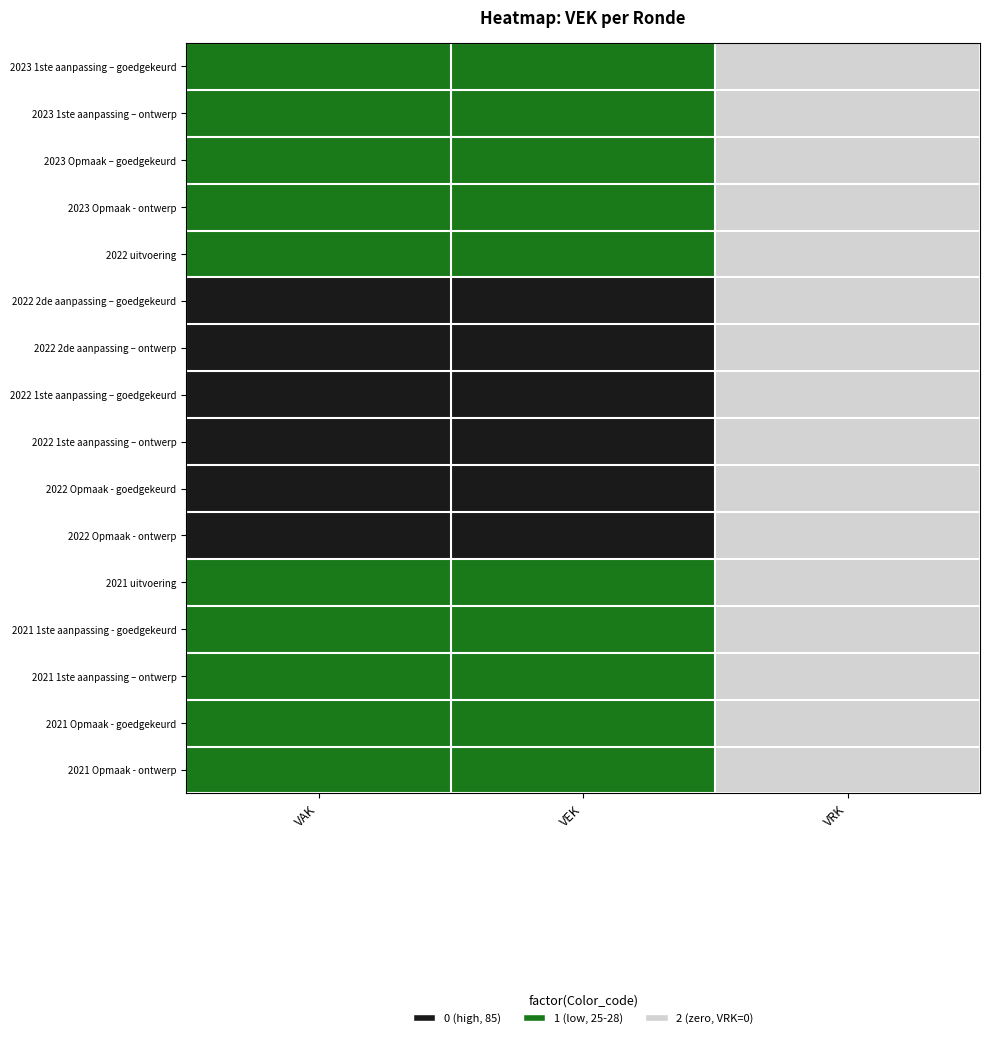

Which label corresponds to the smallest value in the chart?

VAK